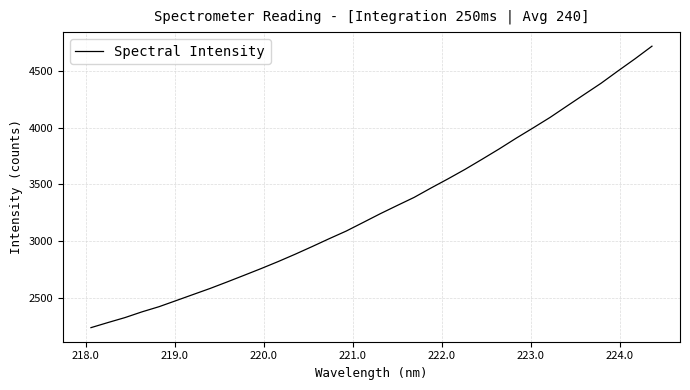

How many lines are shown in the chart?

1